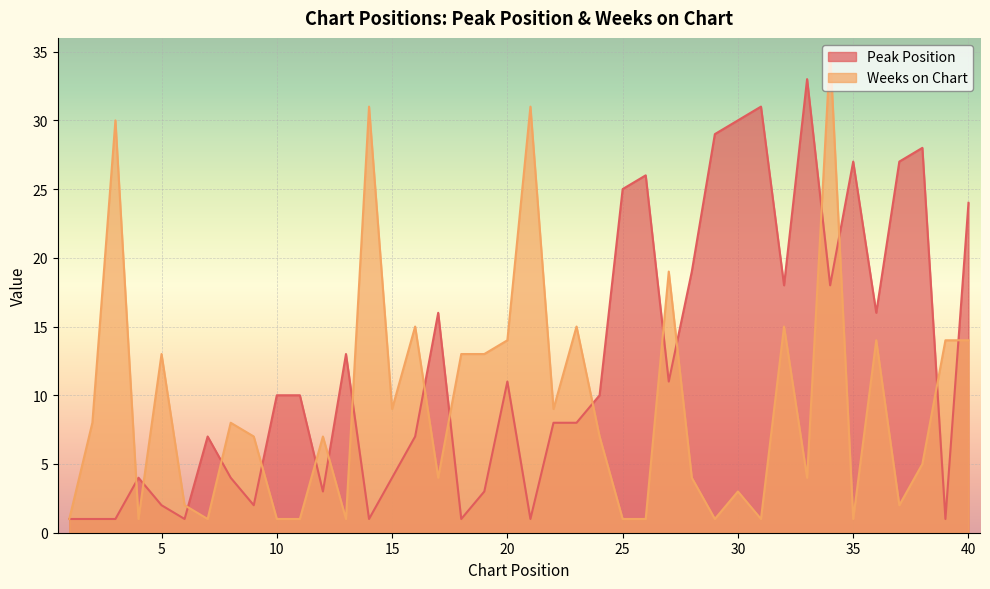

Rank the series by their maximum value, from highest to lowest.

Weeks on Chart, Peak Position